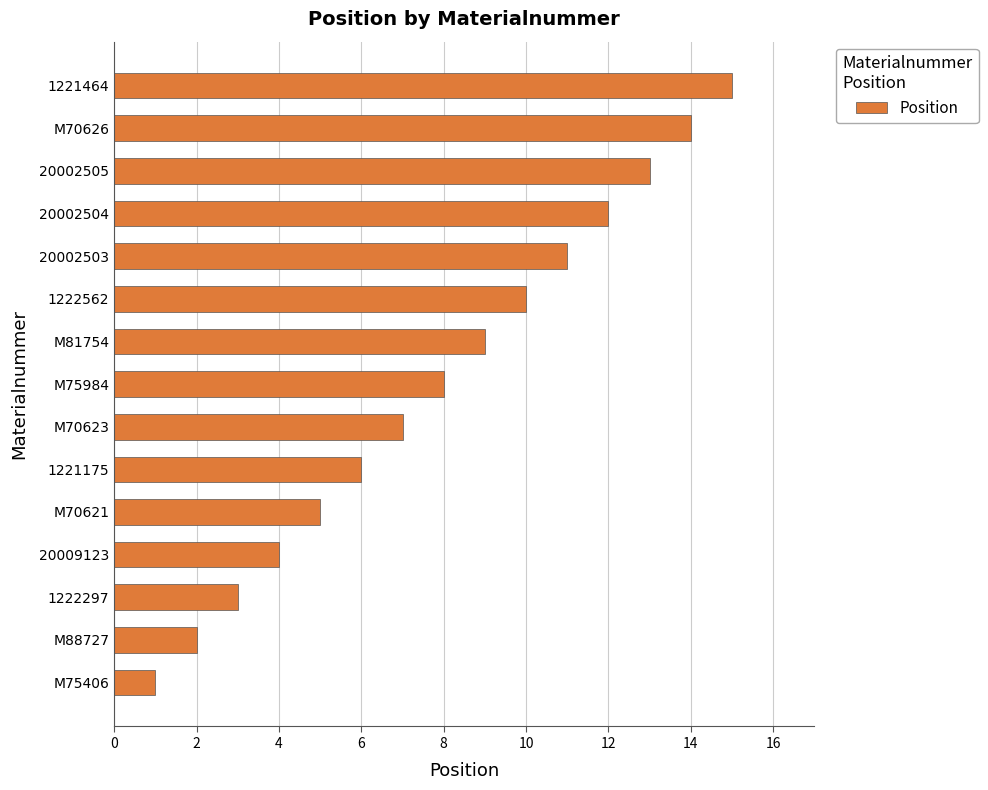

How many bars are there in total?

15